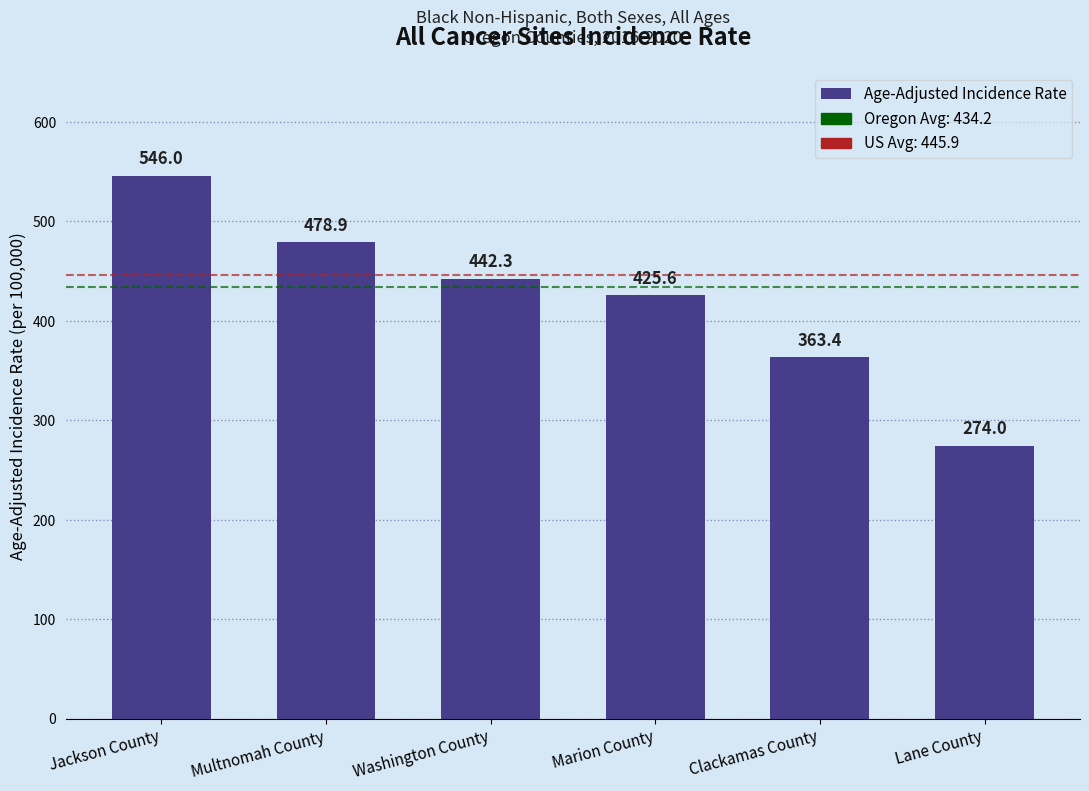

What is the smallest value displayed?

274.0